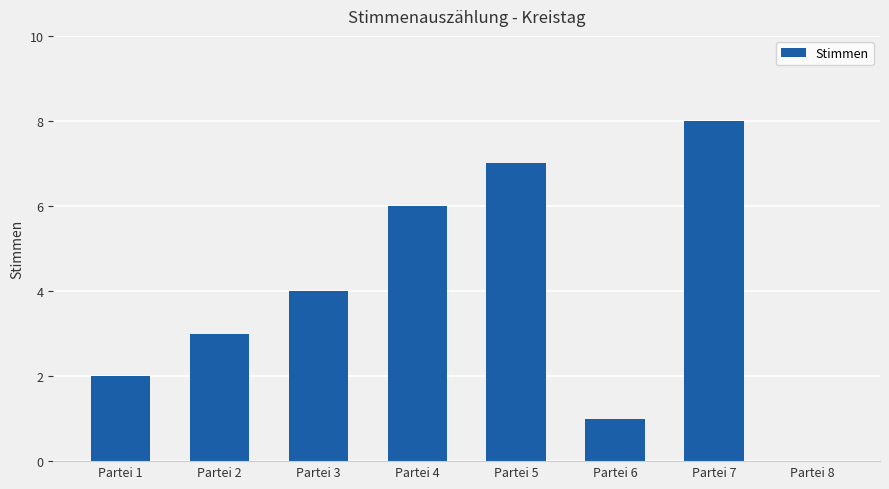

Reading right to left, extract all data points from this chart.

0	8	1	7	6	4	3	2